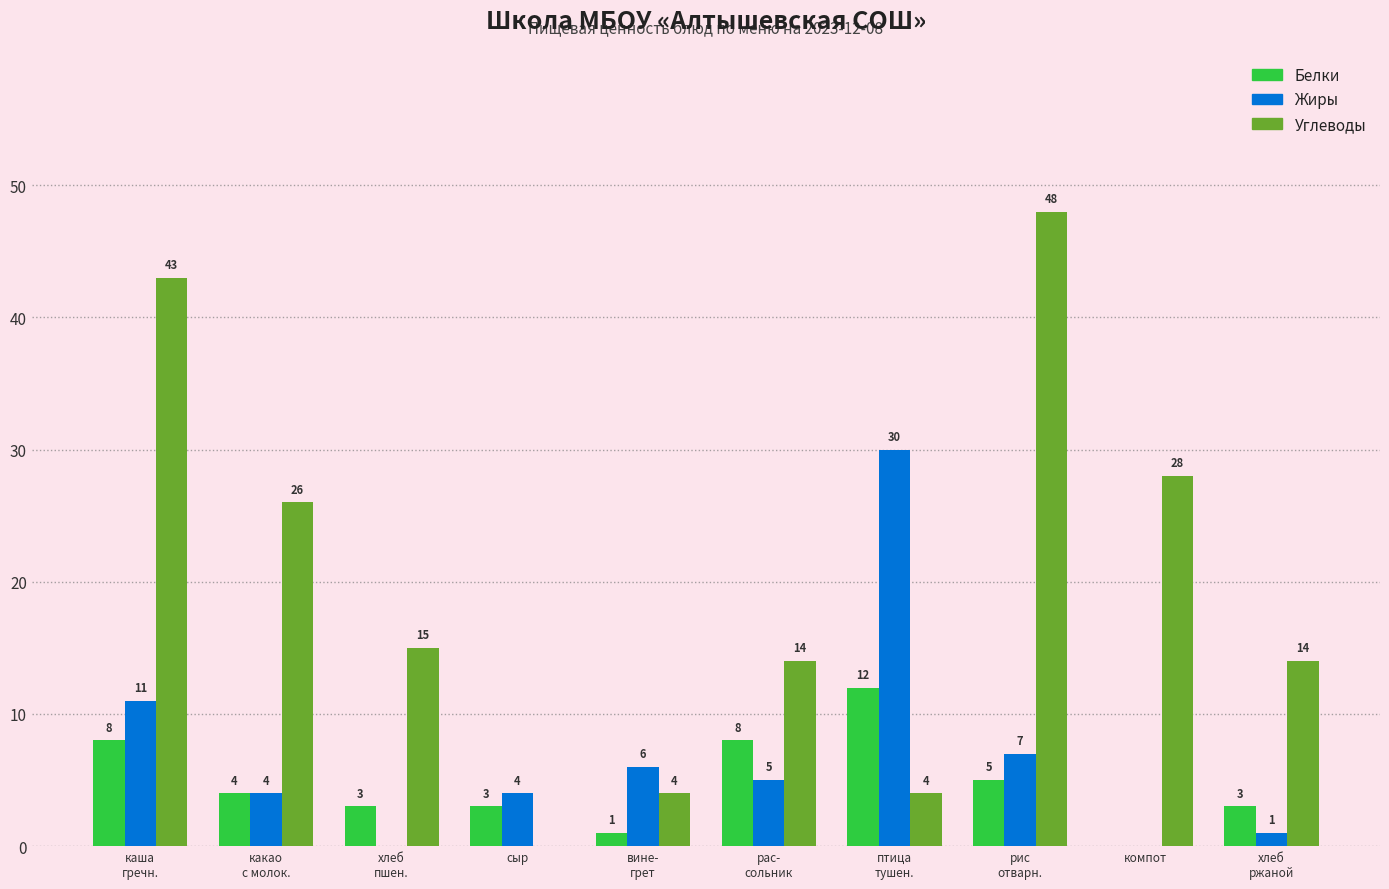

What is the maximum value for Углеводы?

48